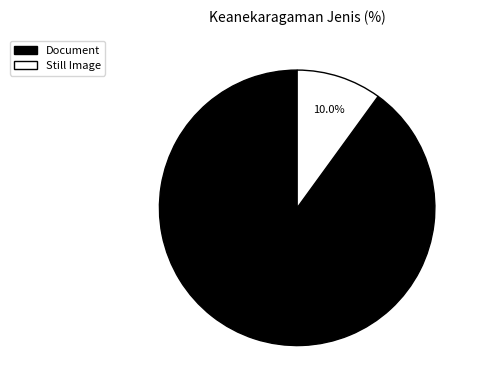

What percentage is NOT represented by Document?

10.0%